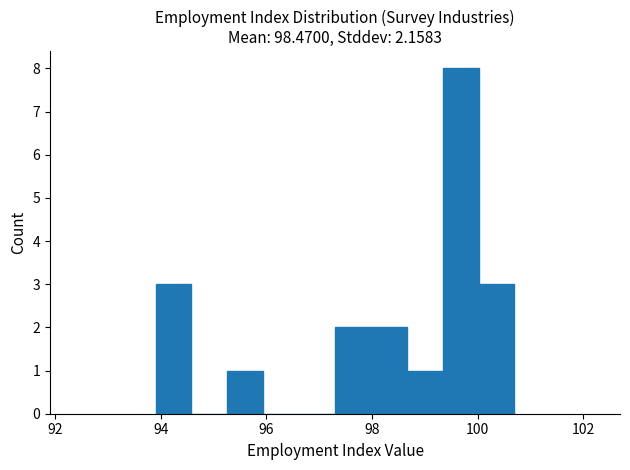

Around what value on the x-axis is the tallest bar? Give the approximate position of its centre, as read against the axis.

99.6